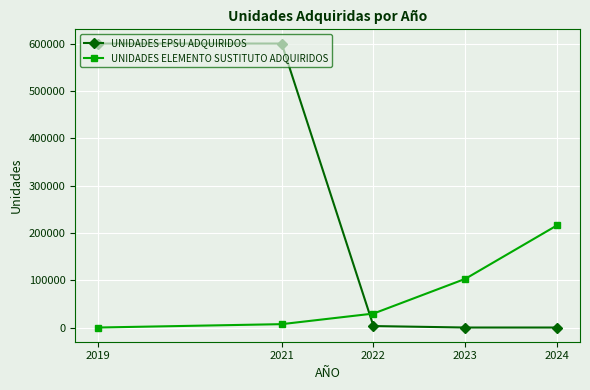

Which series has the widest spread of values?

UNIDADES EPSU ADQUIRIDOS